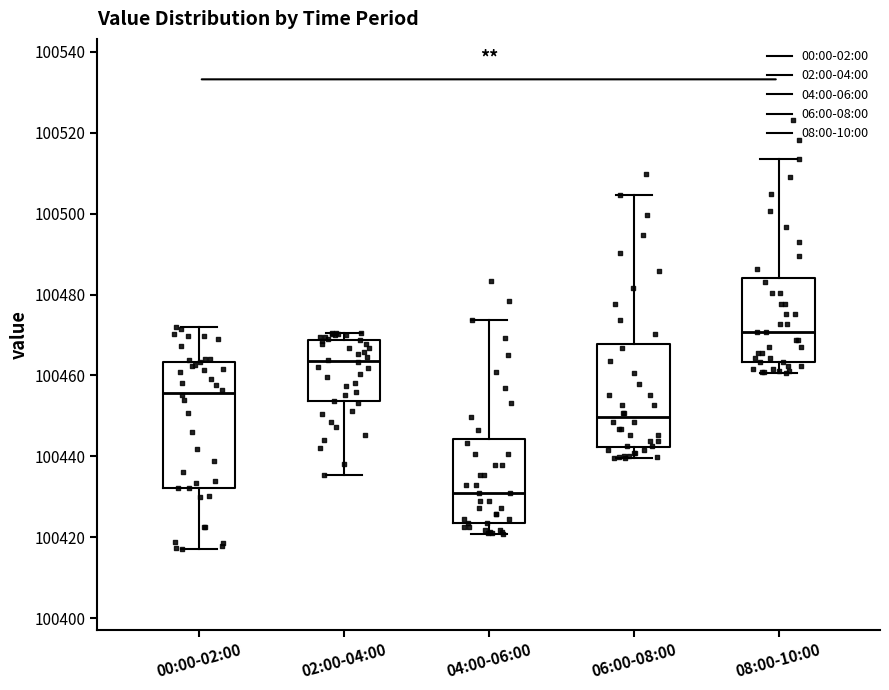

Where does the upper whisker of the box for 04:00-06:00 end on the y-axis? The values are not printed on the chart, so give them approximately, as read against the axis.

100474